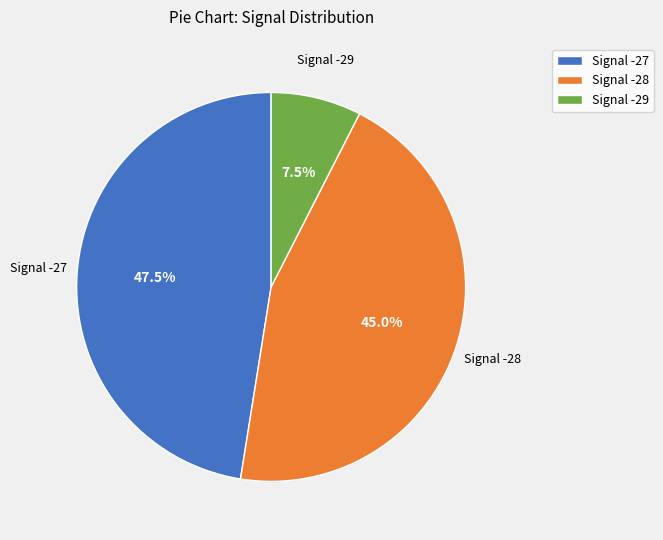

To the nearest percent, what is the average slice percentage?

33%